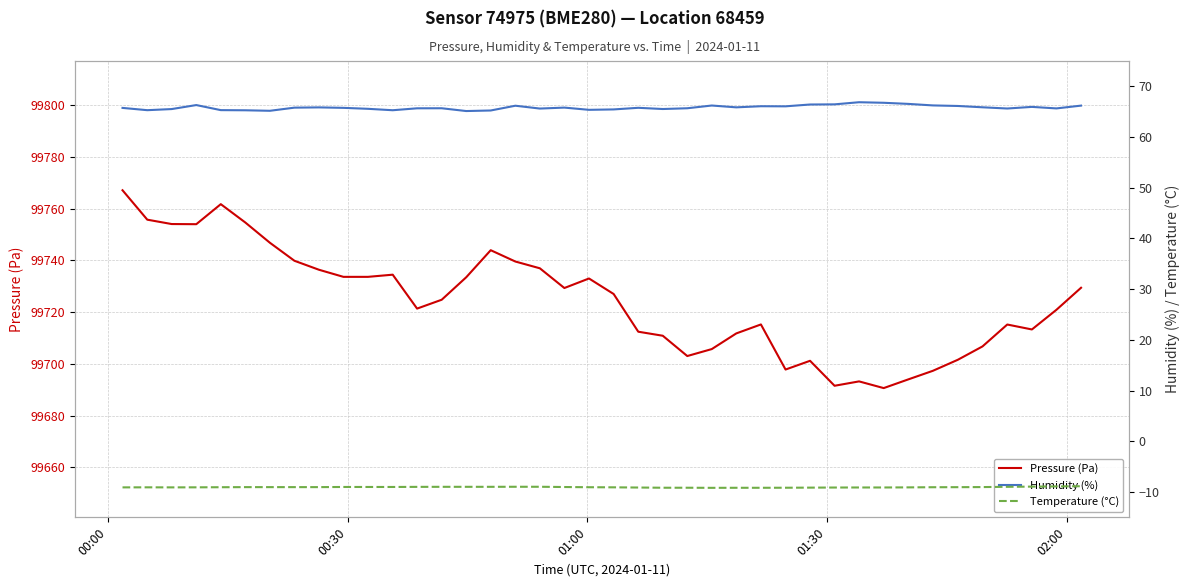

True or false: Pressure (Pa) has a value of 129785.9 at 35.

False